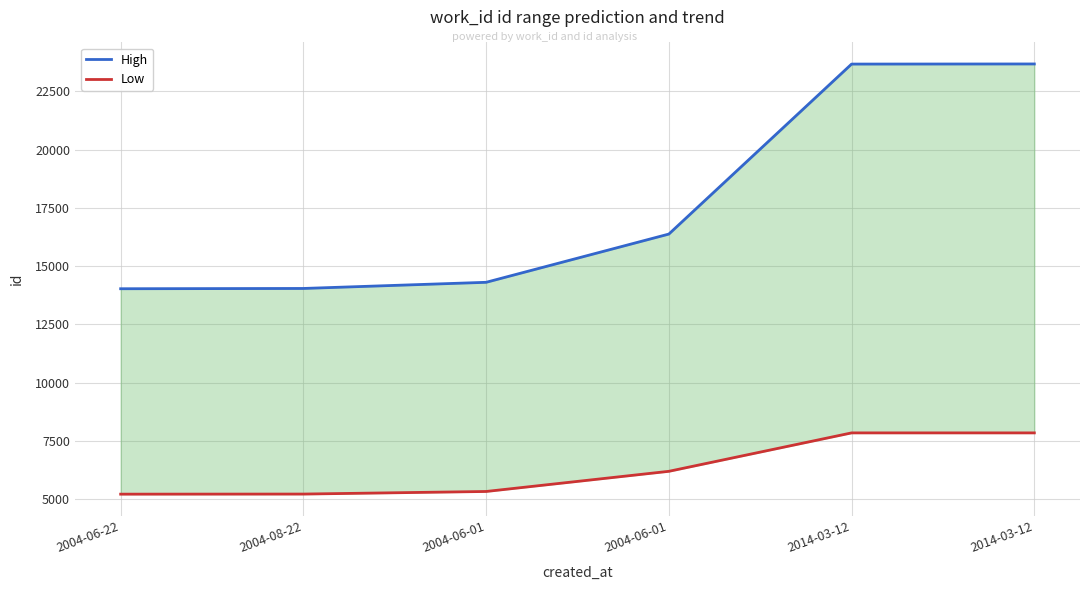

Reading right to left, list all the values displayed in this chart.

High: 2014-03-12=23676	2014-03-12=23671	2004-06-01=16376	2004-06-01=14306	2004-08-22=14042	2004-06-22=14030
Low: 2014-03-12=7844	2014-03-12=7844	2004-06-01=6195	2004-06-01=5330	2004-08-22=5219	2004-06-22=5215